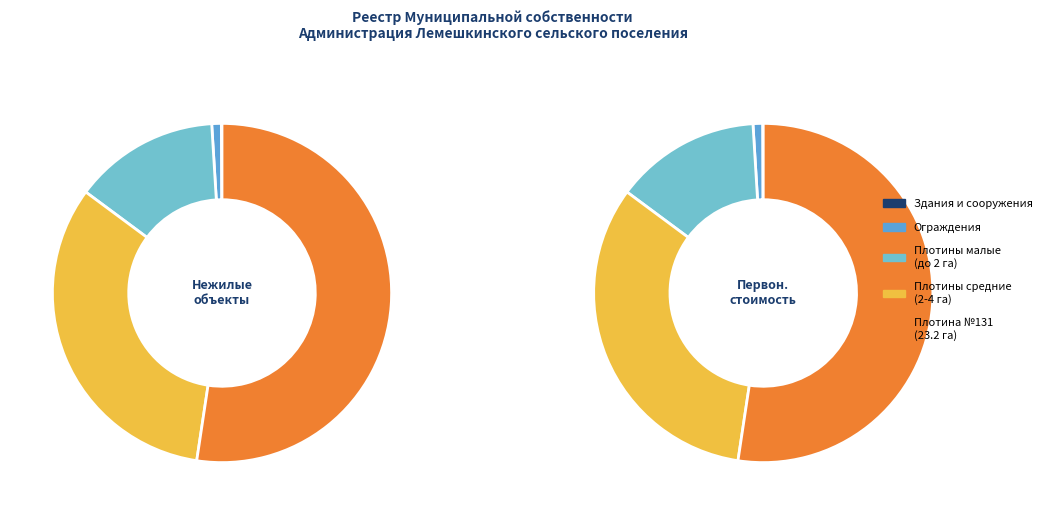

To the nearest percent, what is the difference between the largest and smallest slice percentages?

52%